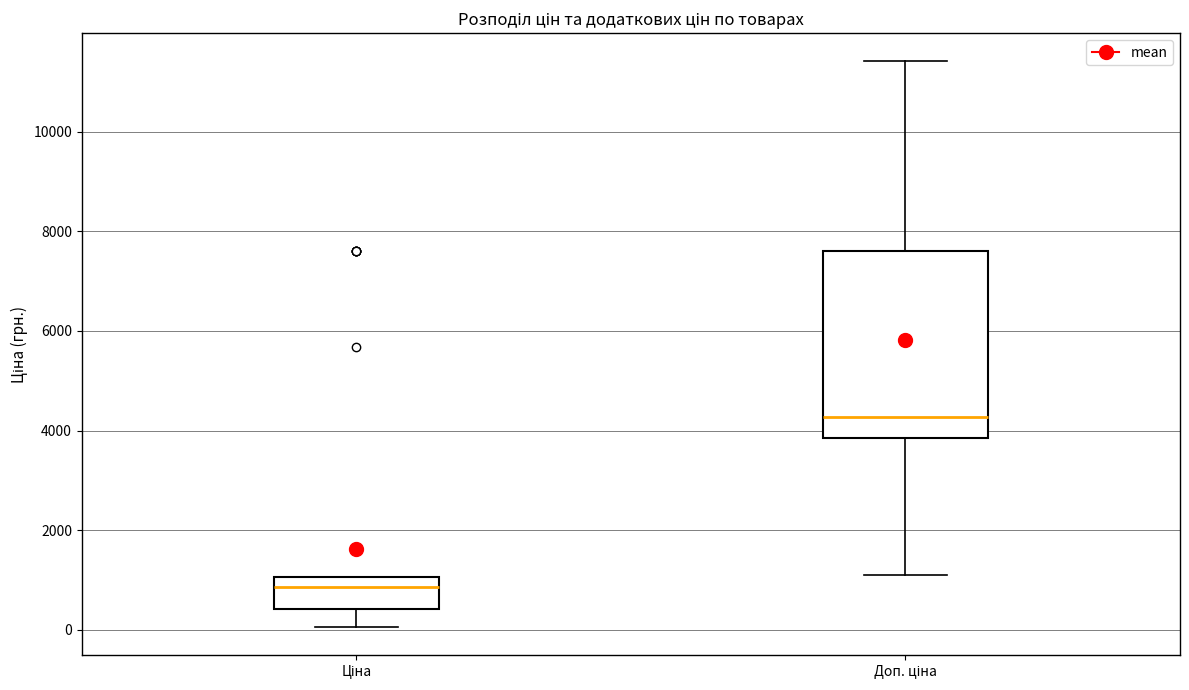

Reading left to right, read every box against the y-axis: the position of its median line, the range the box covers, and the ends of its whiskers. The values are not printed on the chart, so give them approximately, as read against the axis.

Ціна: median 800, box 400 to 1000, whiskers 0 to 1000
Доп. ціна: median 4200, box 3800 to 7600, whiskers 1200 to 11400